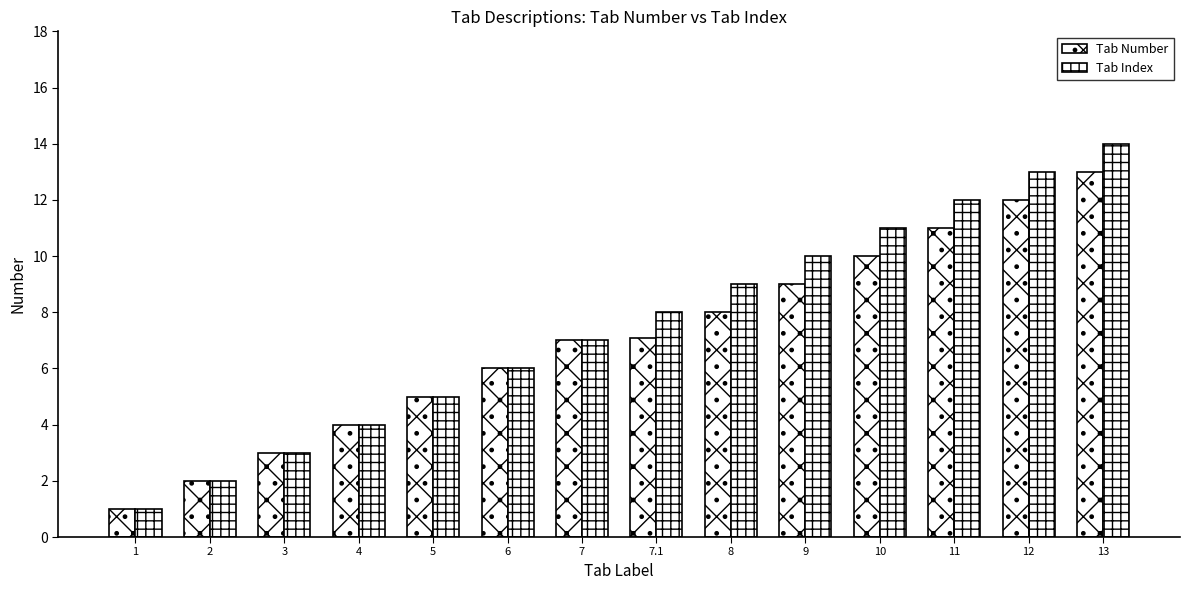

Where does the Tab Index series first go above 8?

8